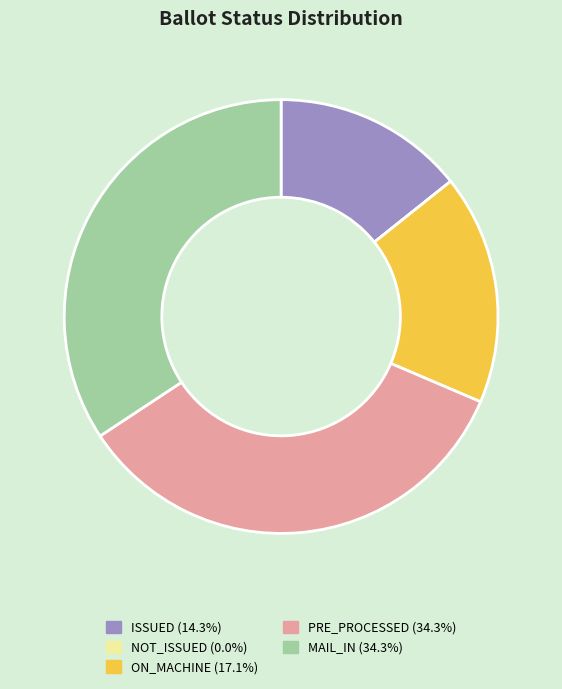

Is MAIL_IN the majority of the pie?

No